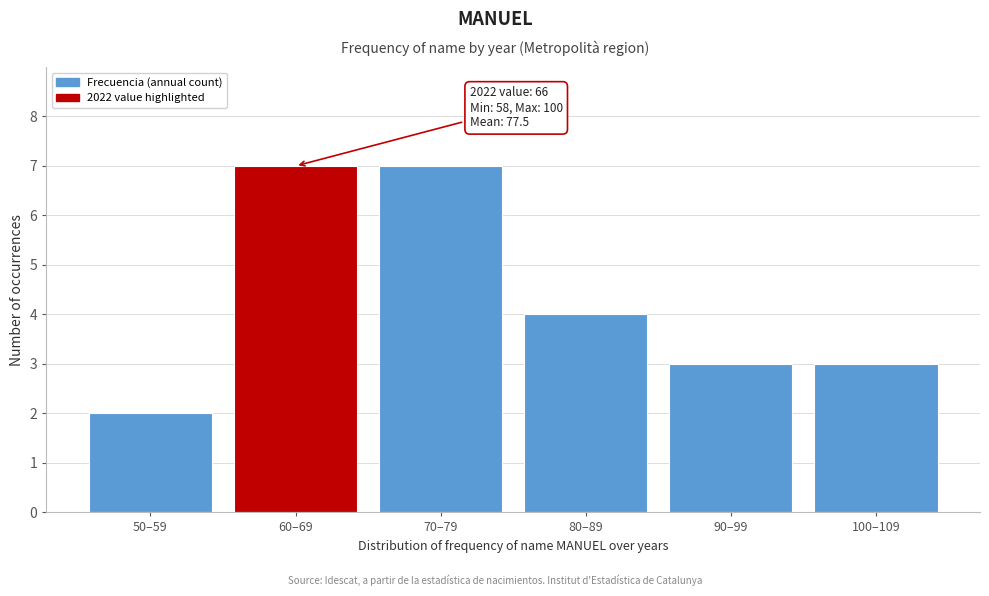

Reading left to right, transcribe all the data shown in this chart.

50–59=2	60–69=7	70–79=7	80–89=4	90–99=3	100–109=3